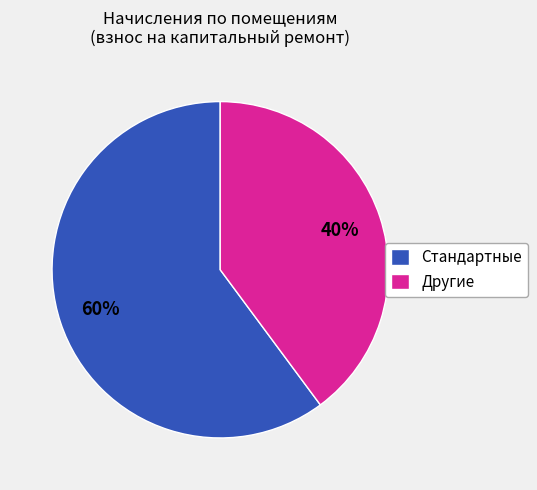

What percentage is the Стандартные slice, to the nearest percent?

60%